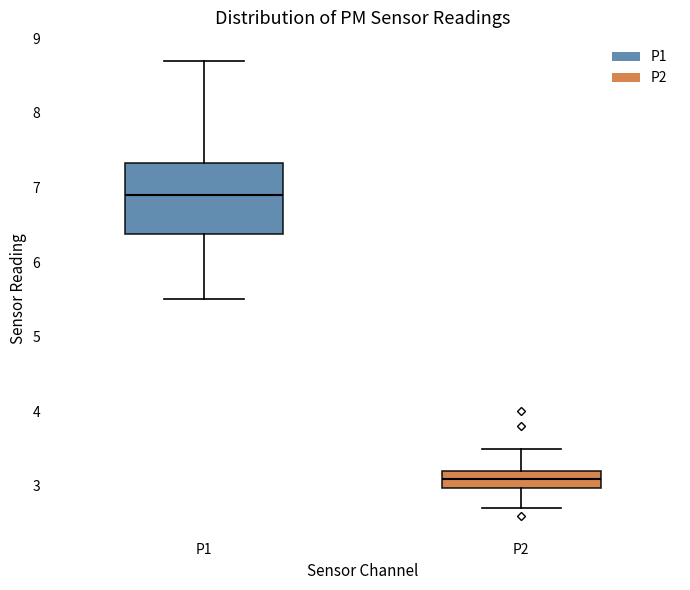

Reading left to right, transcribe this box plot: for each box, give where its median line is, the range the box spans, and where its two whiskers end, as read against the y-axis. The values are not printed on the chart, so give them approximately, as read against the axis.

P1: median 6.9, box 6.4 to 7.3, whiskers 5.5 to 8.7
P2: median 3.1, box 3.0 to 3.2, whiskers 2.7 to 3.5